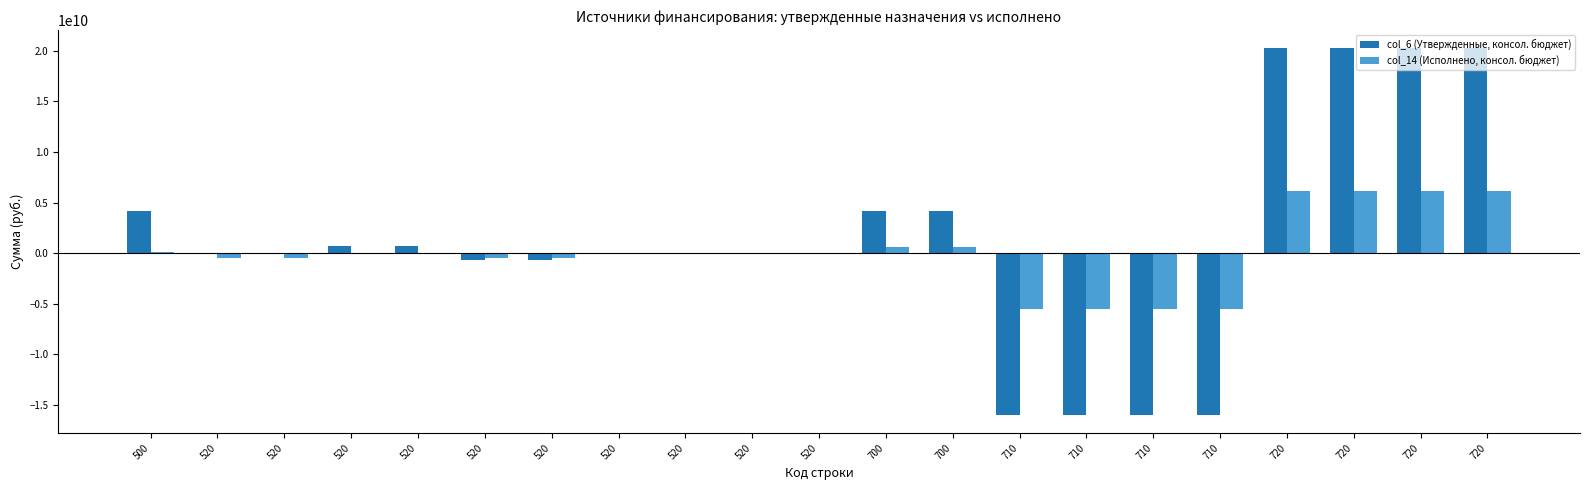

How many data points does each series have?

21